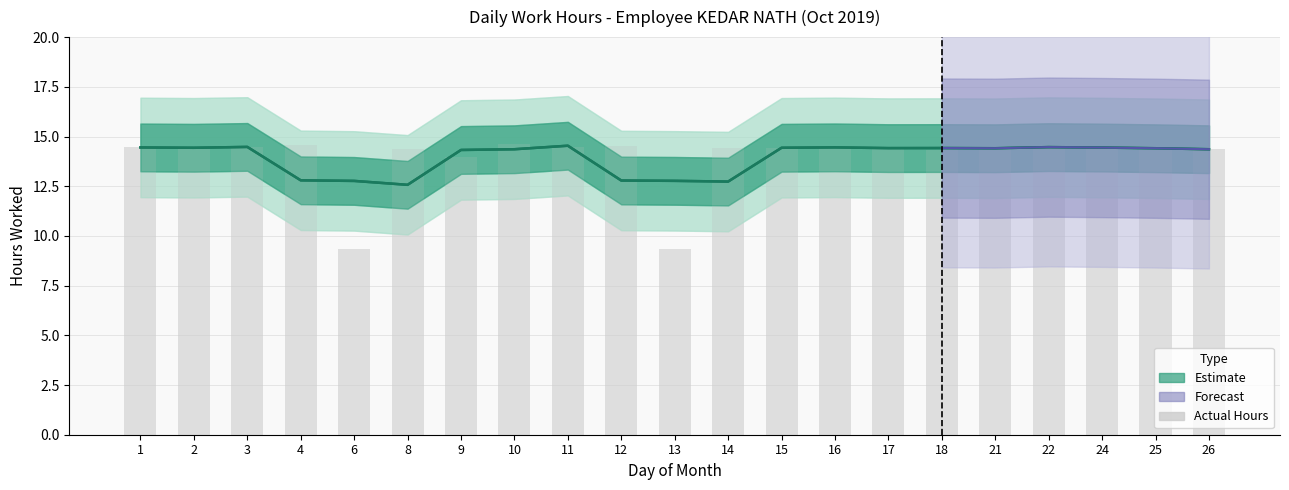

List the labels in order of value, largest first.

10, 4, 12, 17, 11, 21, 24, 3, 16, 22, 1, 14, 15, 25, 2, 8, 26, 18, 9, 13, 6